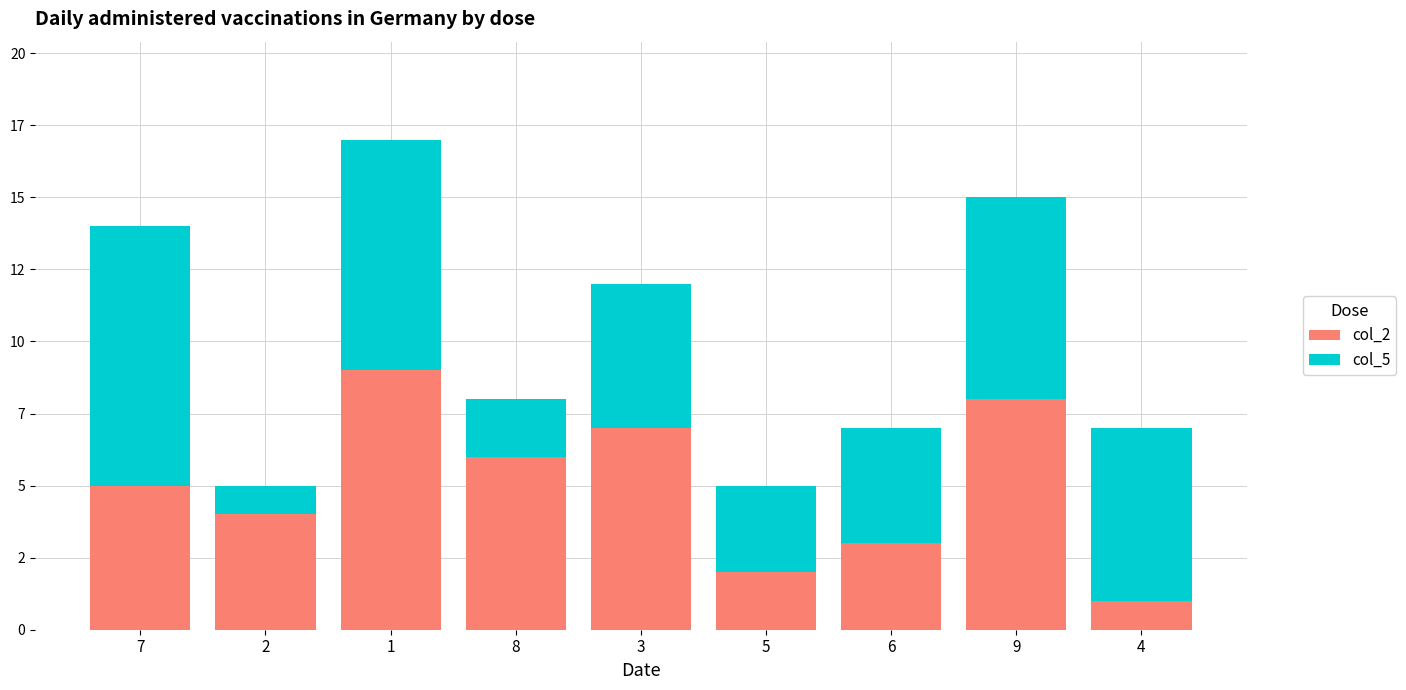

At which category is the sum across all series the highest?

1